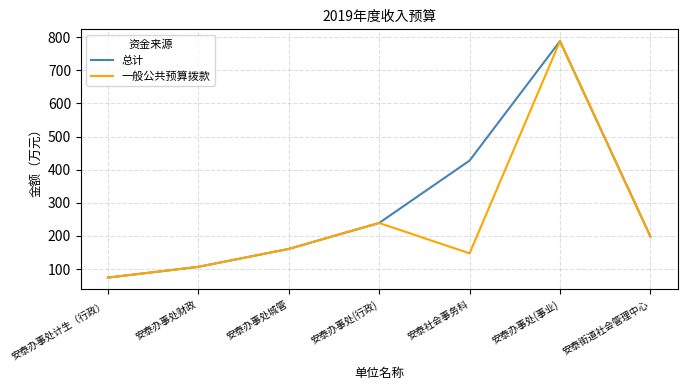

Is the value of 一般公共预算拨款 at 安泰街道社会管理中心 greater than the value of 总计 at 安泰办事处财政?

Yes